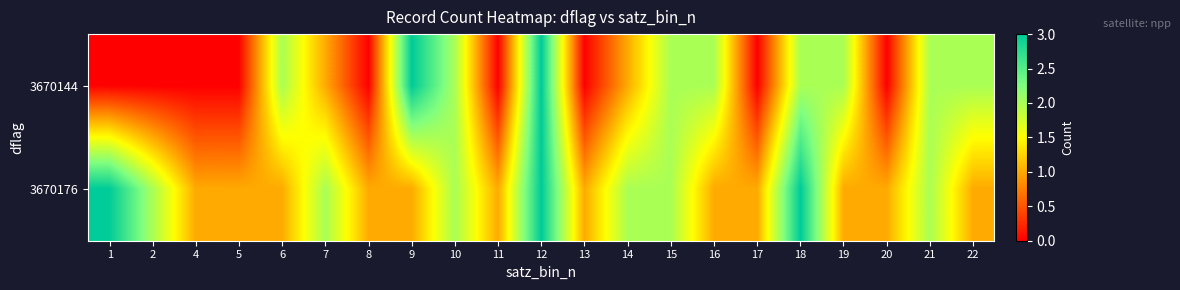

Reading left to right, list all the values displayed in this chart.

3670144: 1=0	2=0	4=0	5=0	6=2	7=1	8=0	9=3	10=2	11=0	12=3	13=0	14=1	15=2	16=2	17=0	18=2	19=2	20=0	21=2	22=2
3670176: 1=3	2=2	4=1	5=1	6=1	7=2	8=1	9=1	10=2	11=1	12=3	13=1	14=2	15=2	16=1	17=1	18=3	19=1	20=1	21=2	22=1